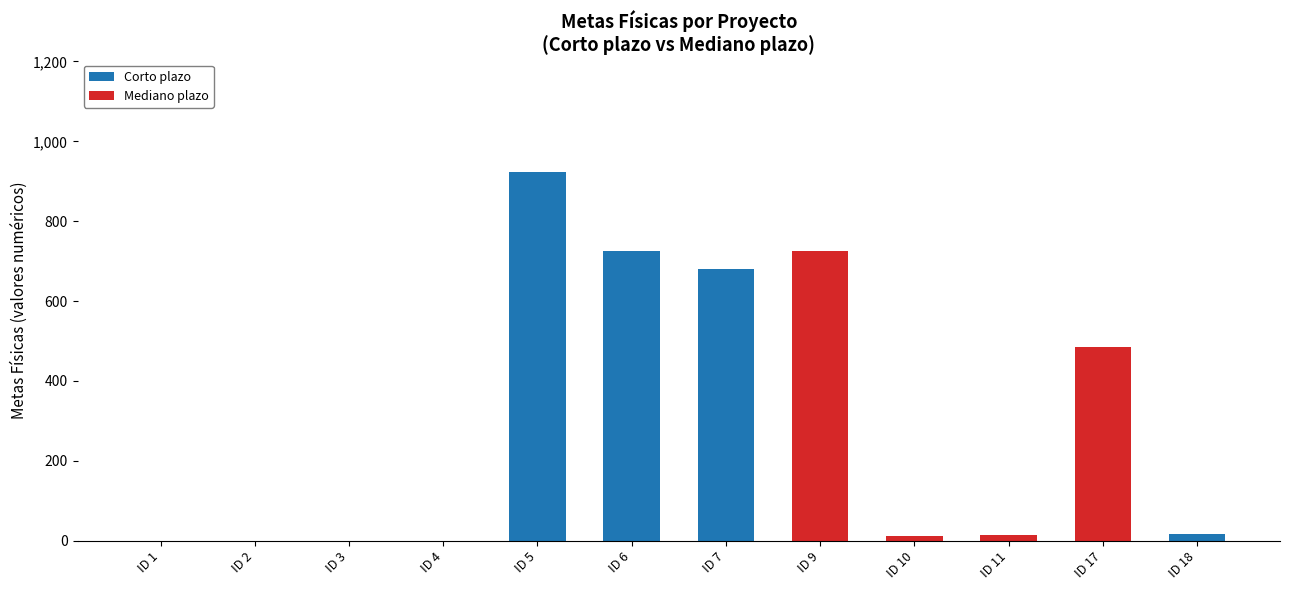

The value of Corto plazo at ID 18 is 16. True or false?

True